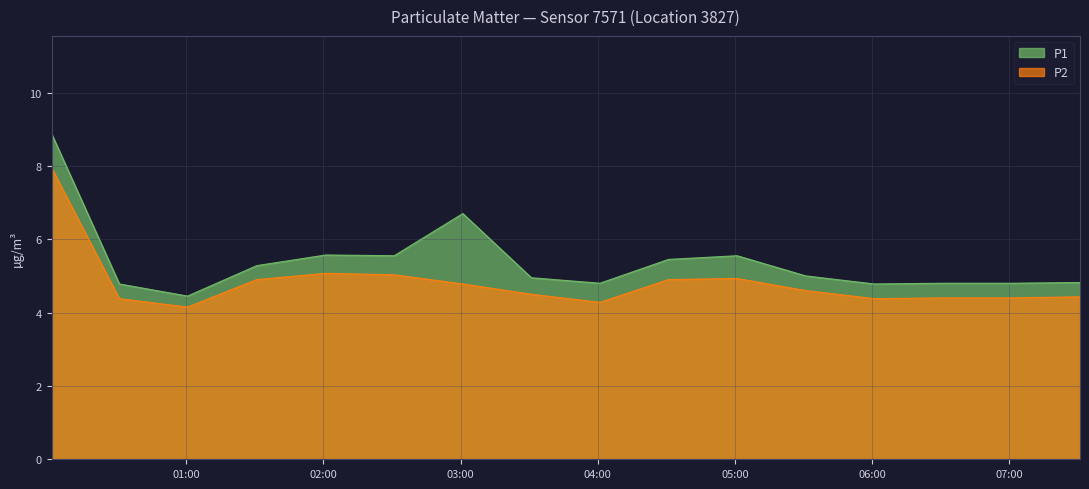

How many data points in P1 are above 5?

7